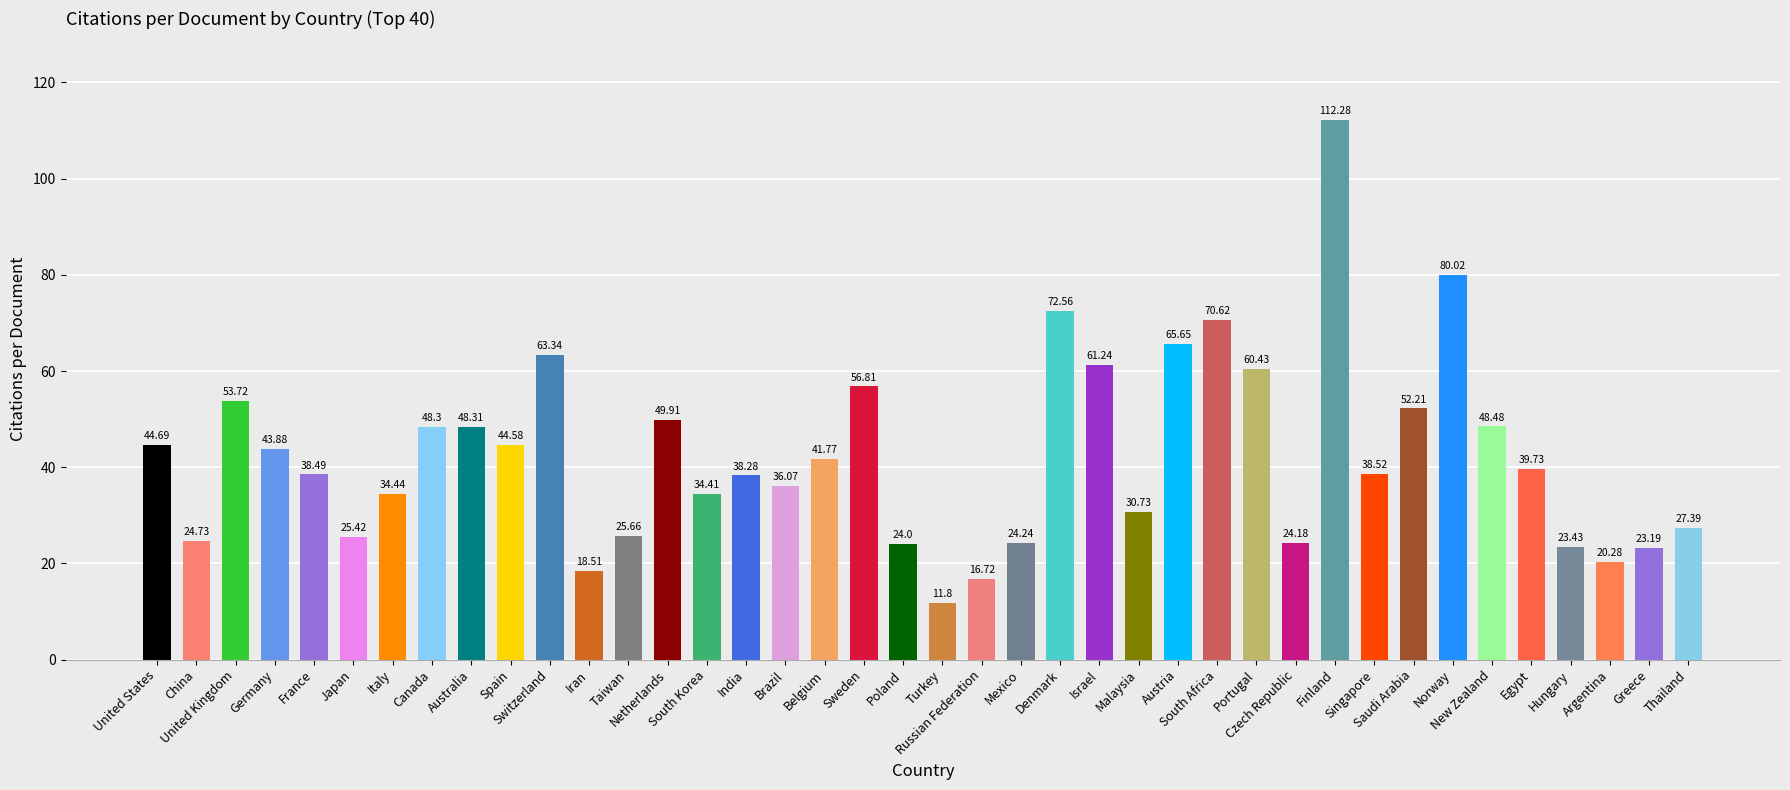

Which has a higher value, Russian Federation or Denmark?

Denmark